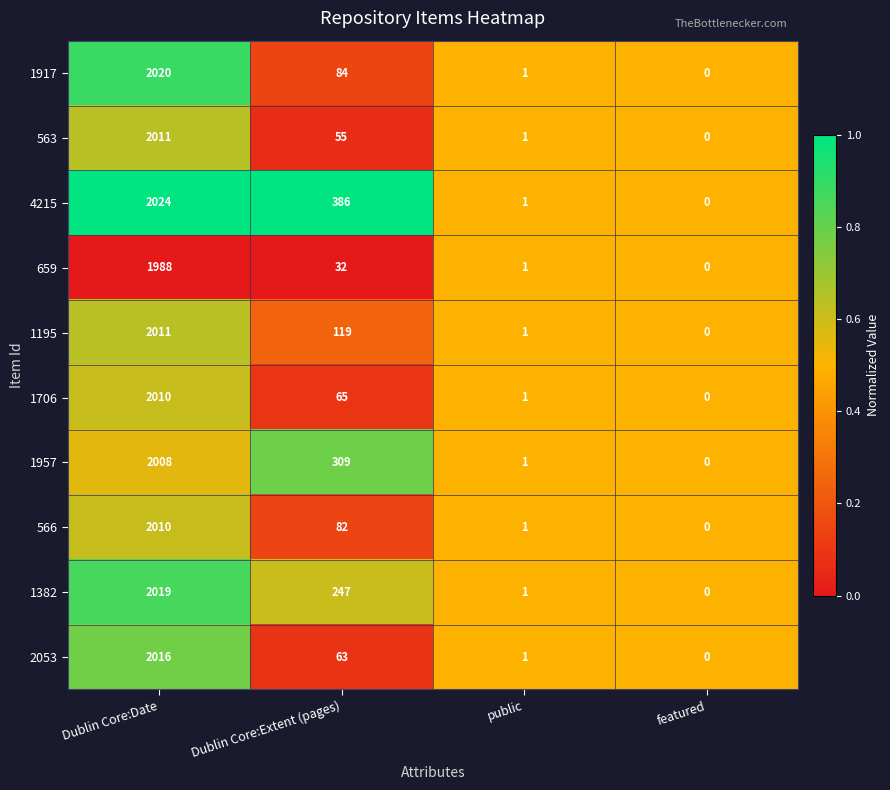

What is the difference between the maximum and minimum values in the 1957 series?

2008